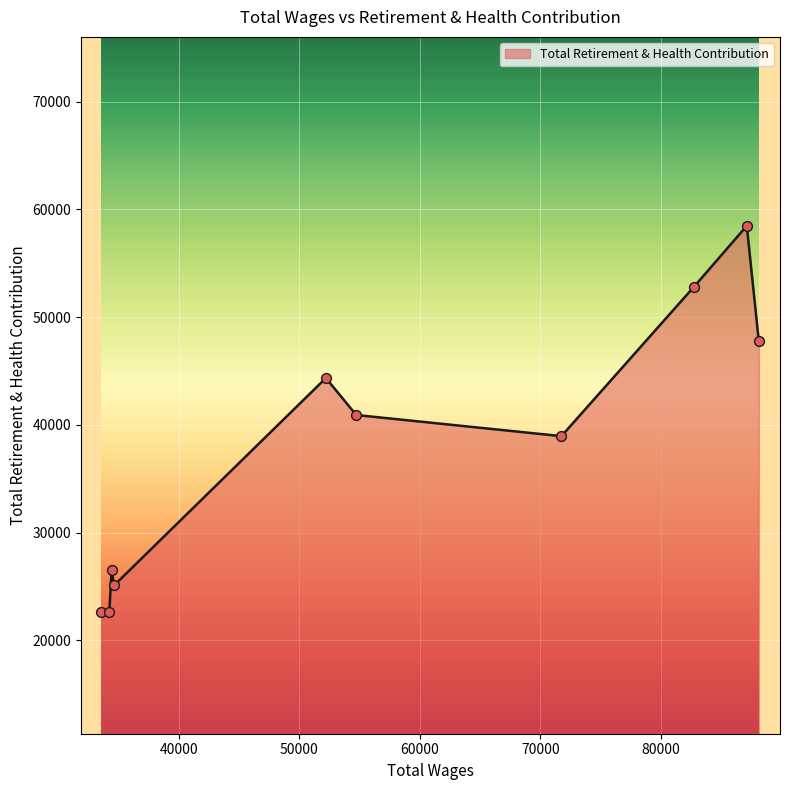

What is the smallest value displayed?

22657